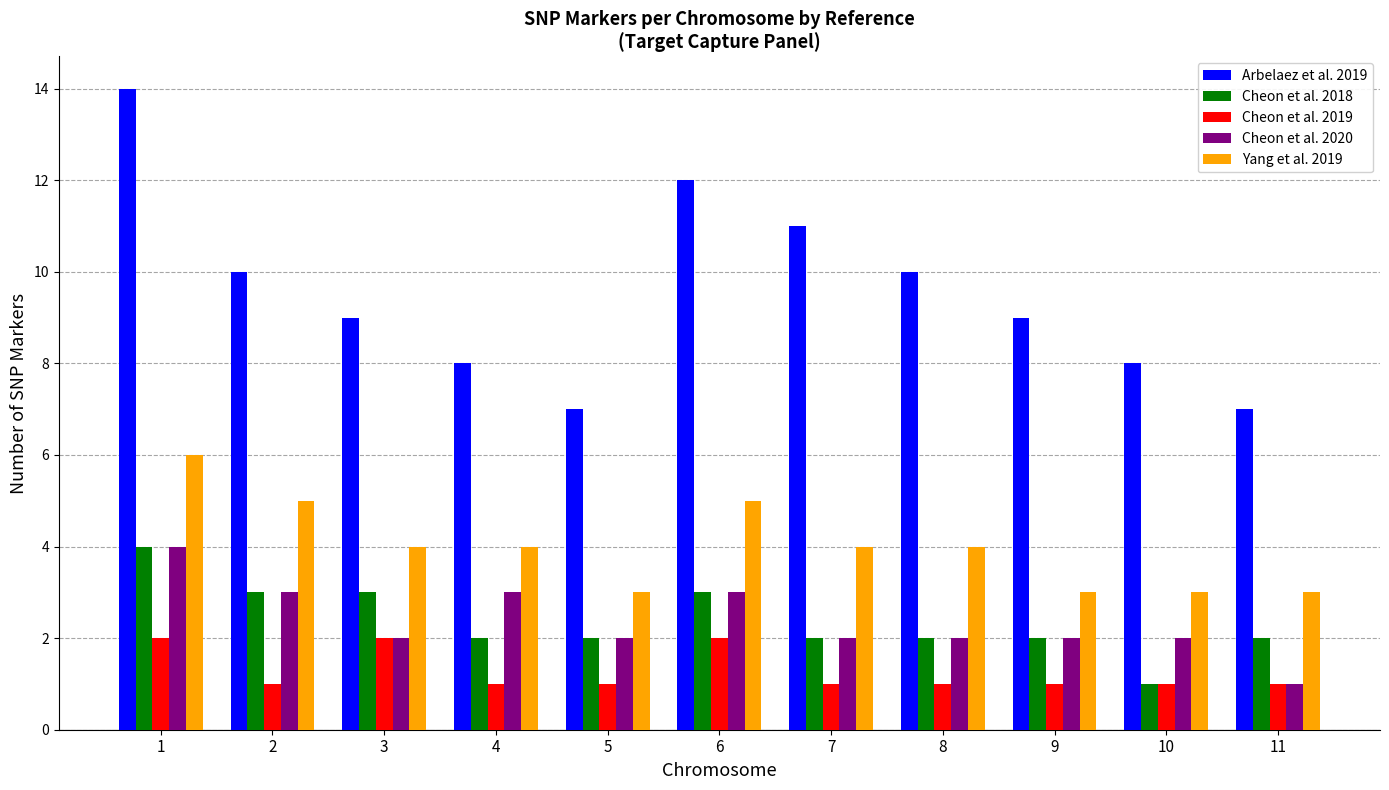

True or false: Cheon et al. 2018 has a value of 2 at 5.

True